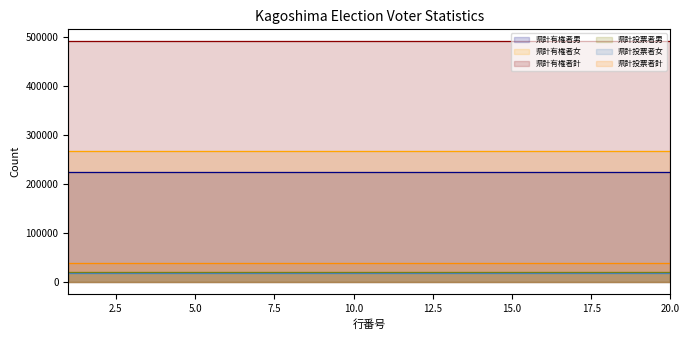

At which category is the sum across all series the highest?

1